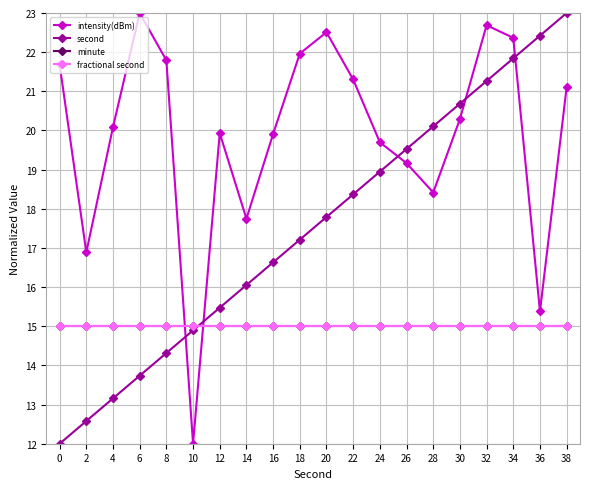

Is it true that fractional second equals 23.3 at 0?

False